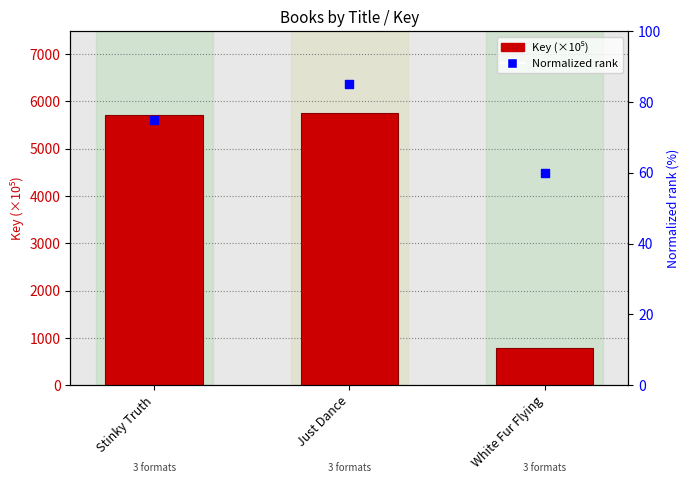

Which series contains the highest Y value?

Key (×10⁵)